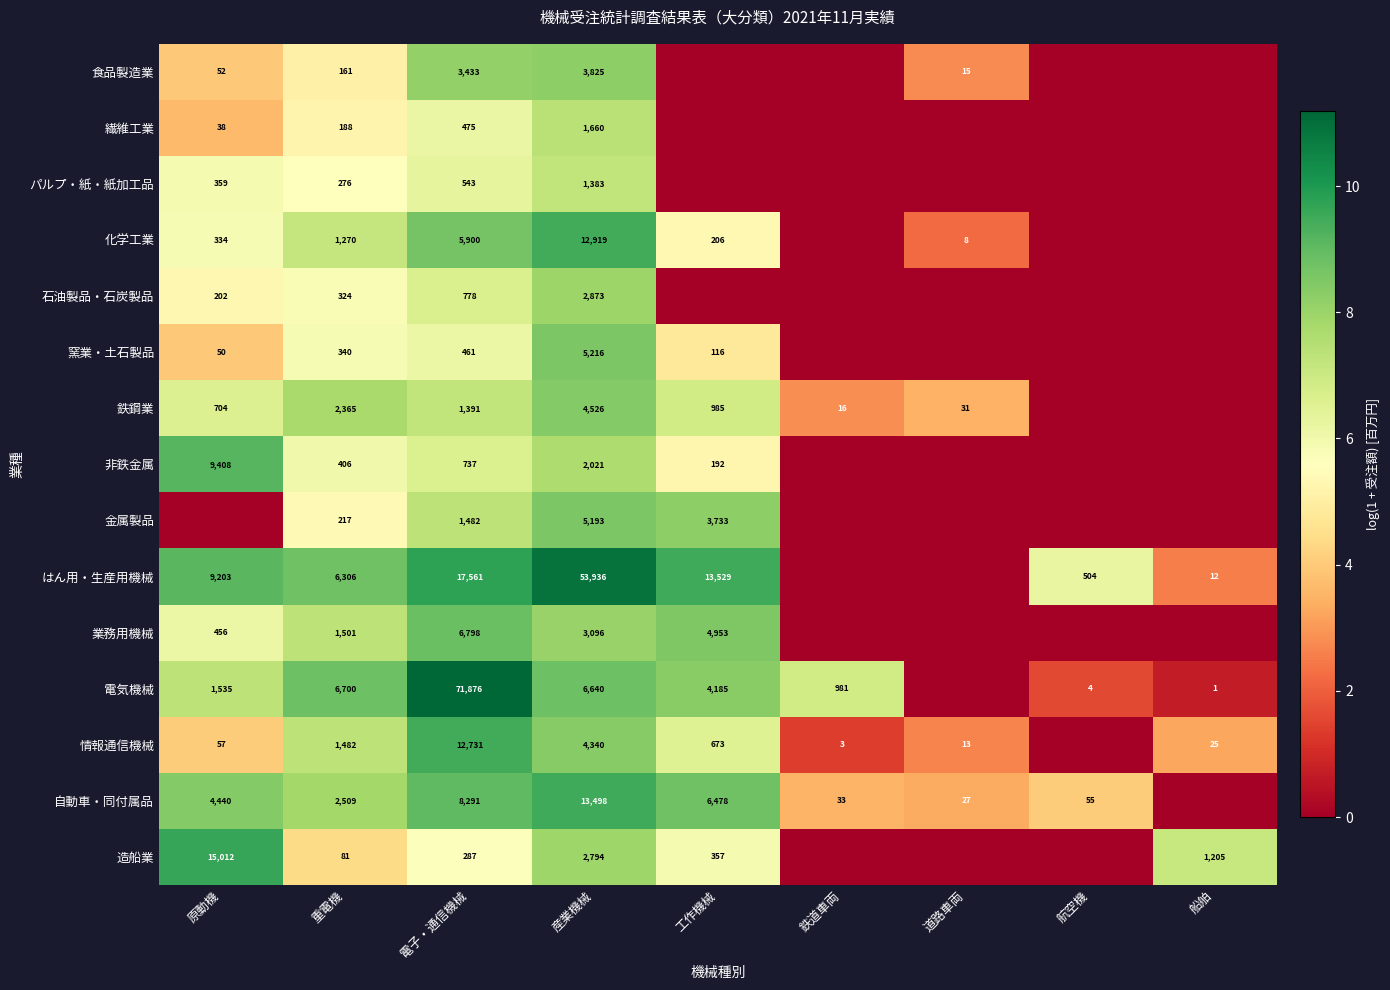

True or false: 化学工業 has a value of 3.3 at 工作機械.

False